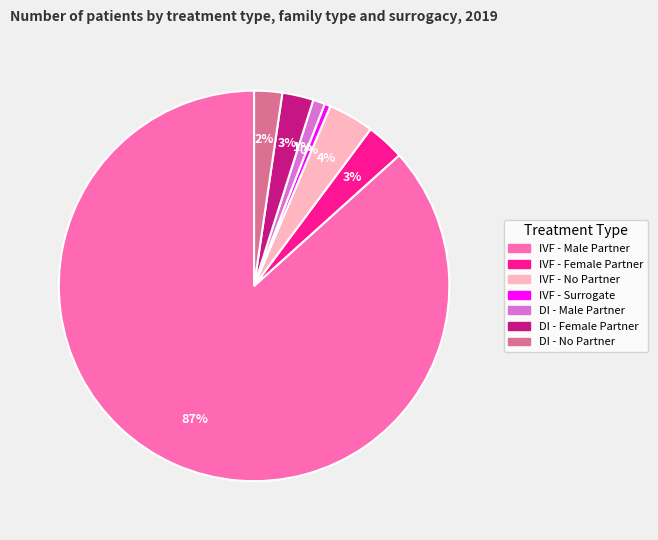

Is IVF - Male Partner the majority of the pie?

Yes